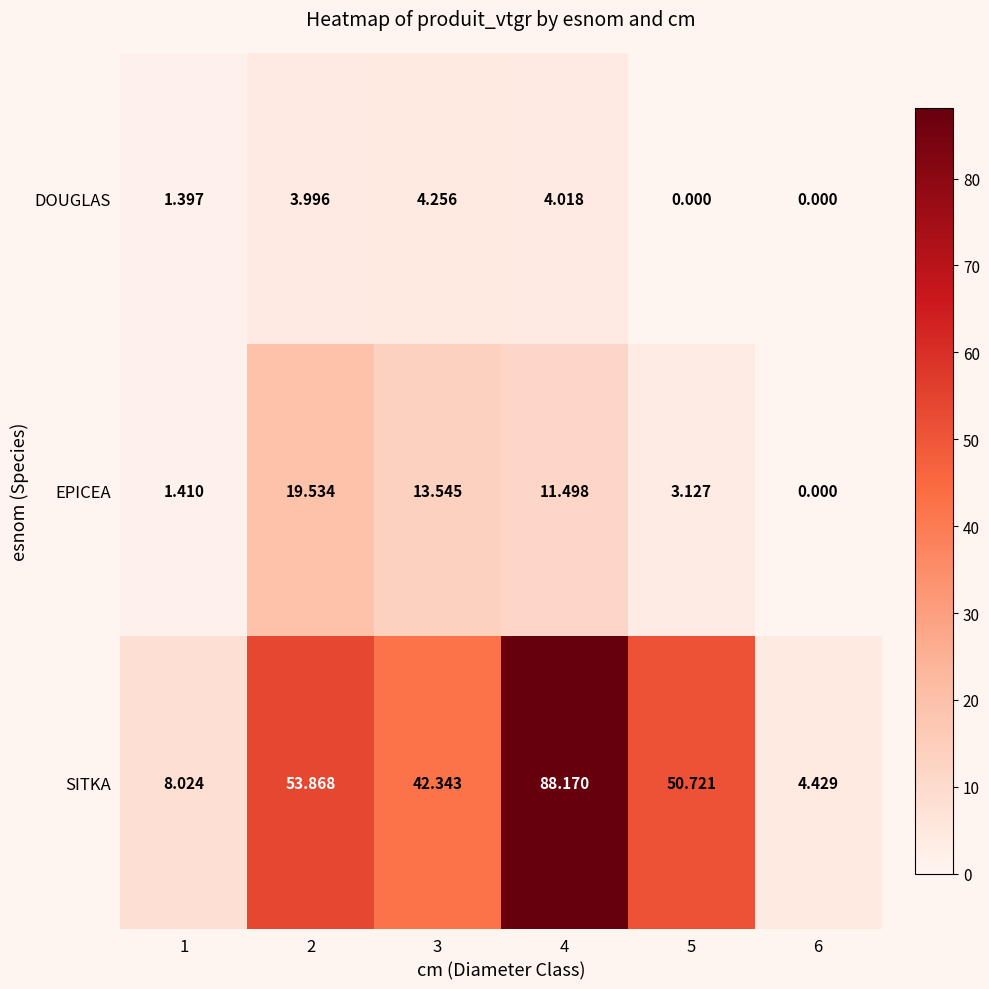

Count the number of categories in the chart.

6